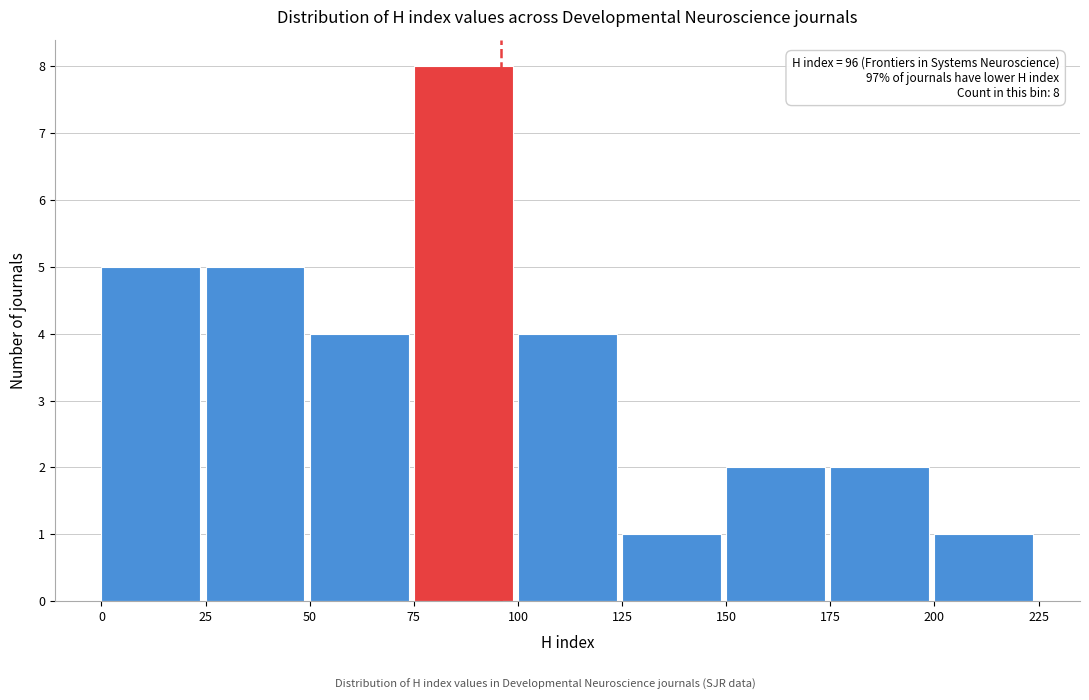

Which range on the x-axis has the tallest bar?

75 to 100